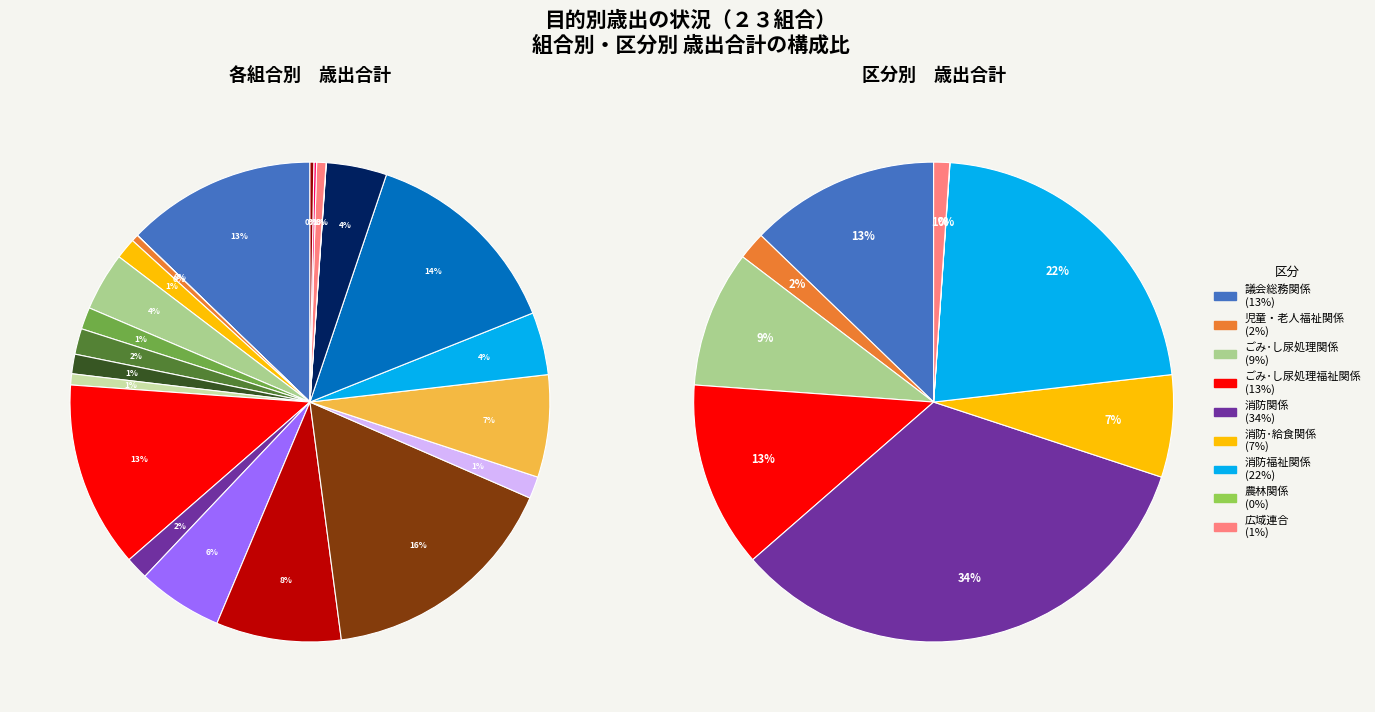

What percentage is NOT represented by 八戸地域広域市町村圏事務組合?

86.2%